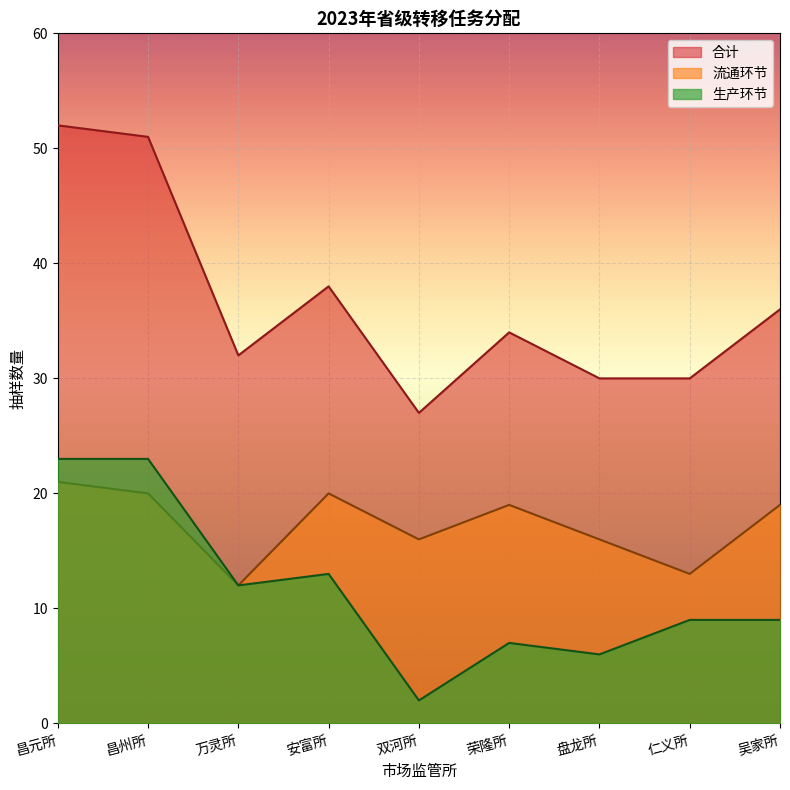

The 合计 series shows 52 at 昌元所. True or false?

True